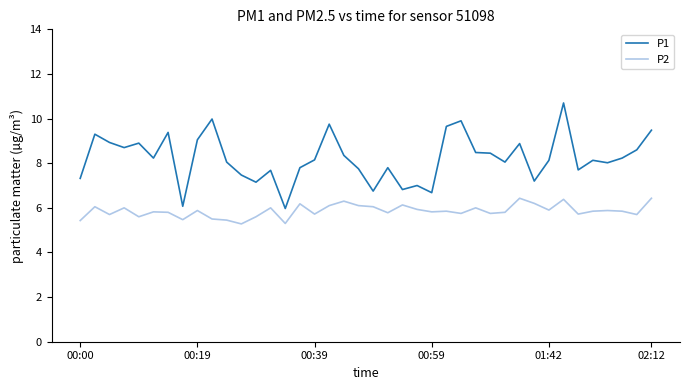

Which series has the widest spread of values?

P1